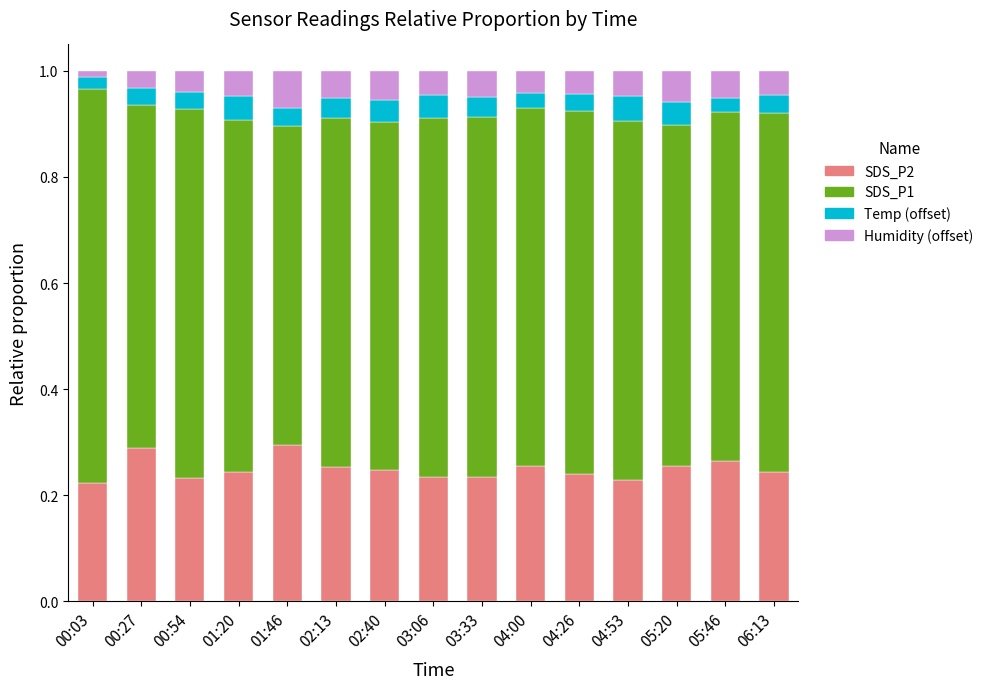

What is the total value across all series at 06:13?

1.0